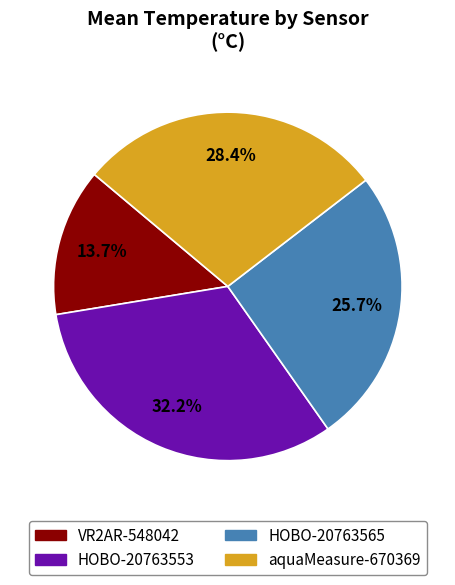

Which category has the smallest portion of the pie?

VR2AR-548042